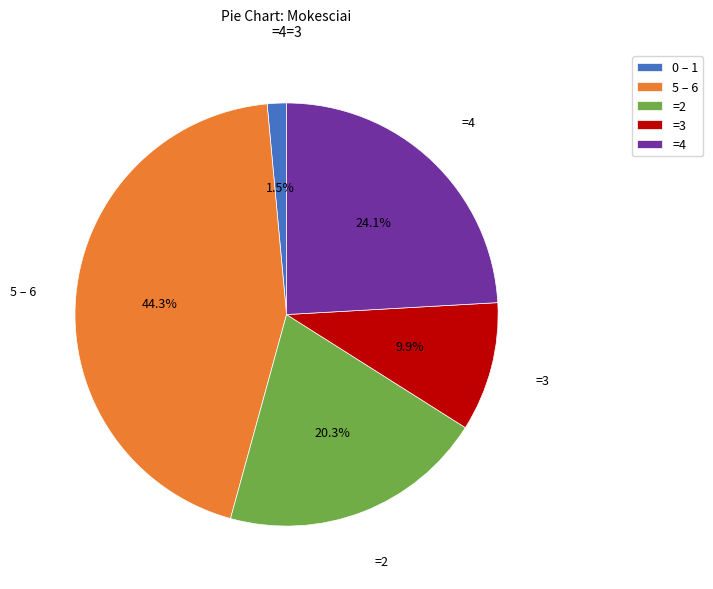

Combined, what portion of the pie is =3 and =4?

34.0%